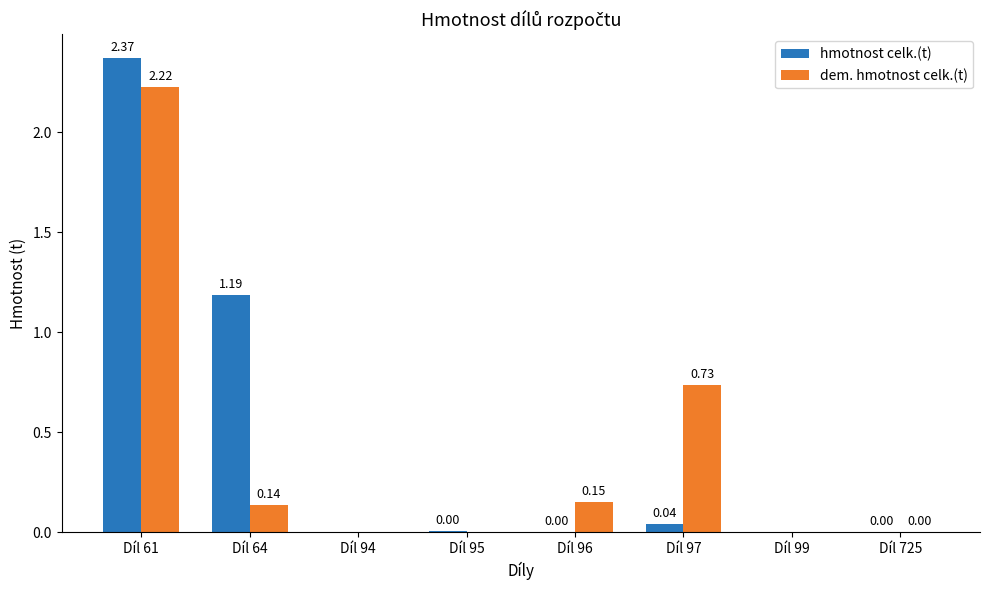

Which series has the widest spread of values?

hmotnost celk.(t)